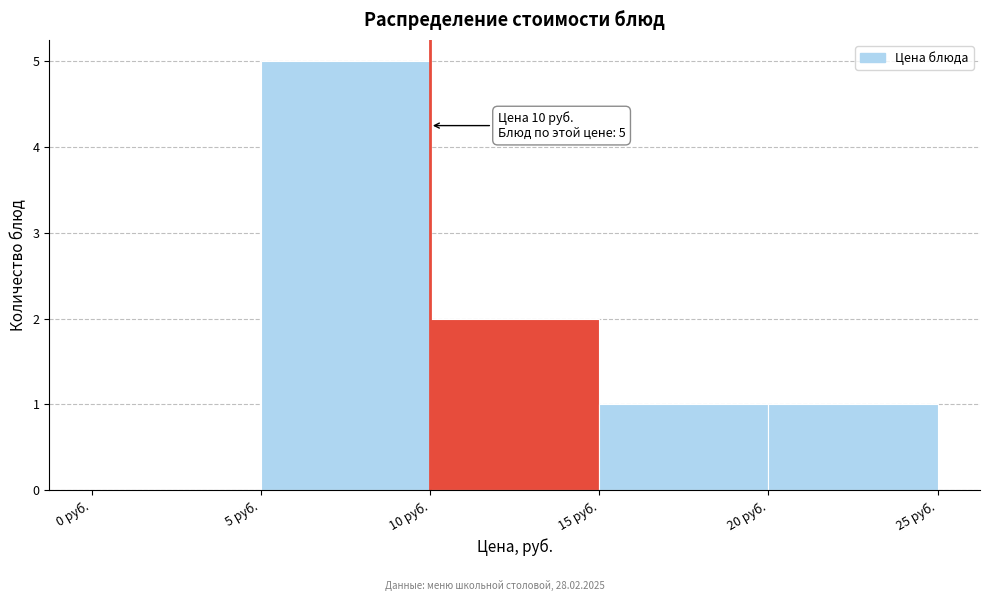

Which range on the x-axis has the tallest bar?

5 to 10